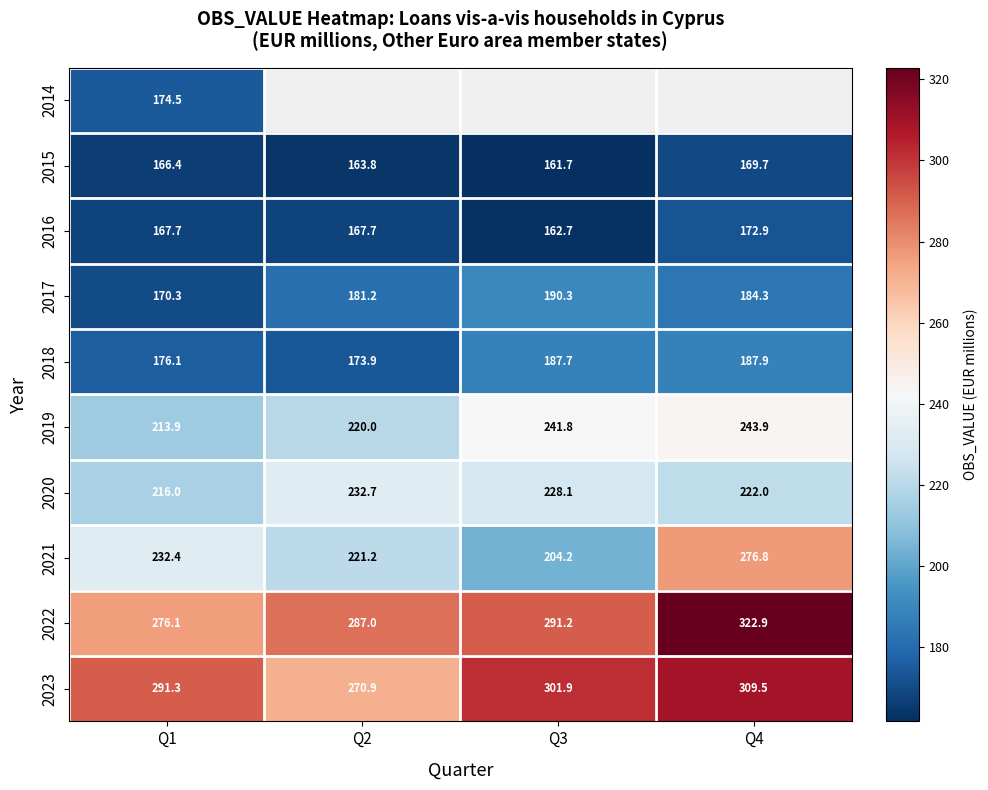

True or false: 2019 has a value of 341.8 at Q4.

False